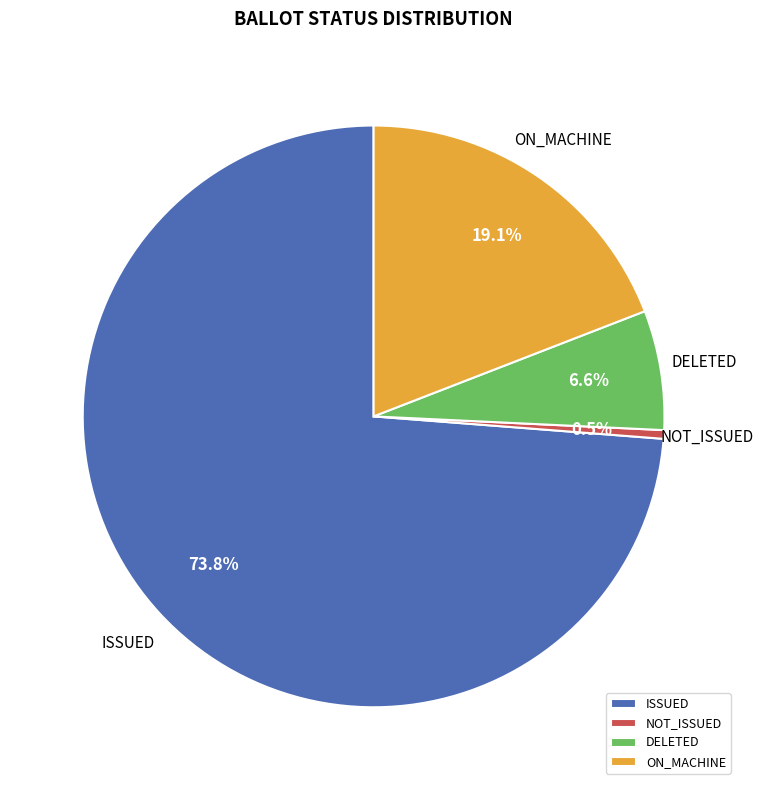

What portion of the pie excludes ON_MACHINE?

80.9%